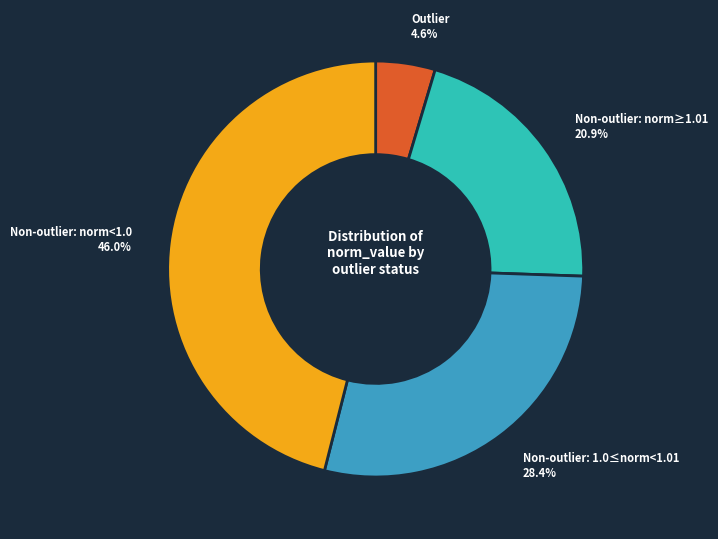

Is there a majority slice in this chart?

No